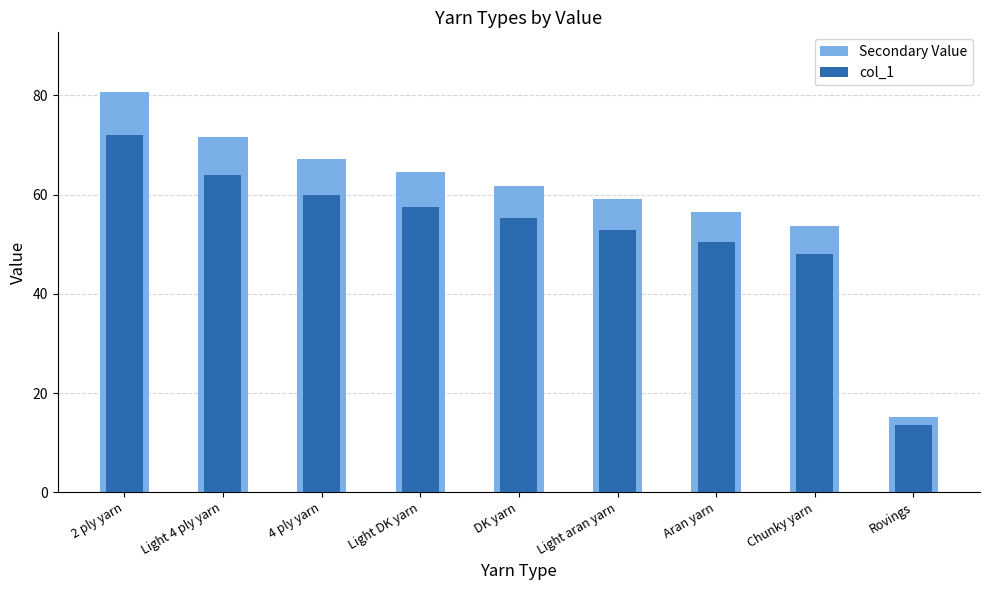

The value of col_1 at Light 4 ply yarn is 64.0. True or false?

True